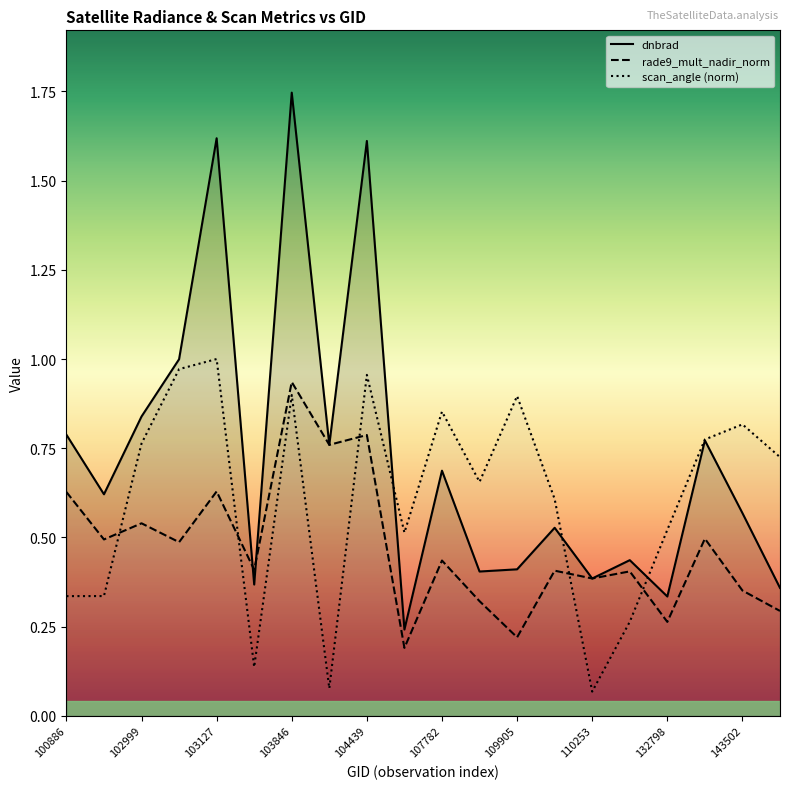

What is the difference between the maximum and minimum values in the rade9_mult_nadir_norm series?

0.7